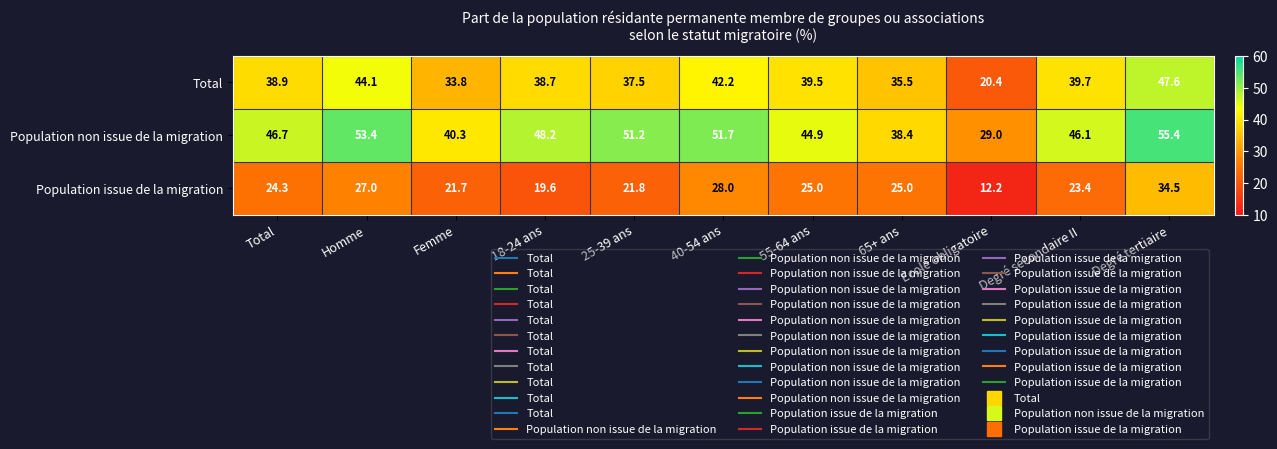

At which category is the sum across all series the highest?

Degré tertiaire